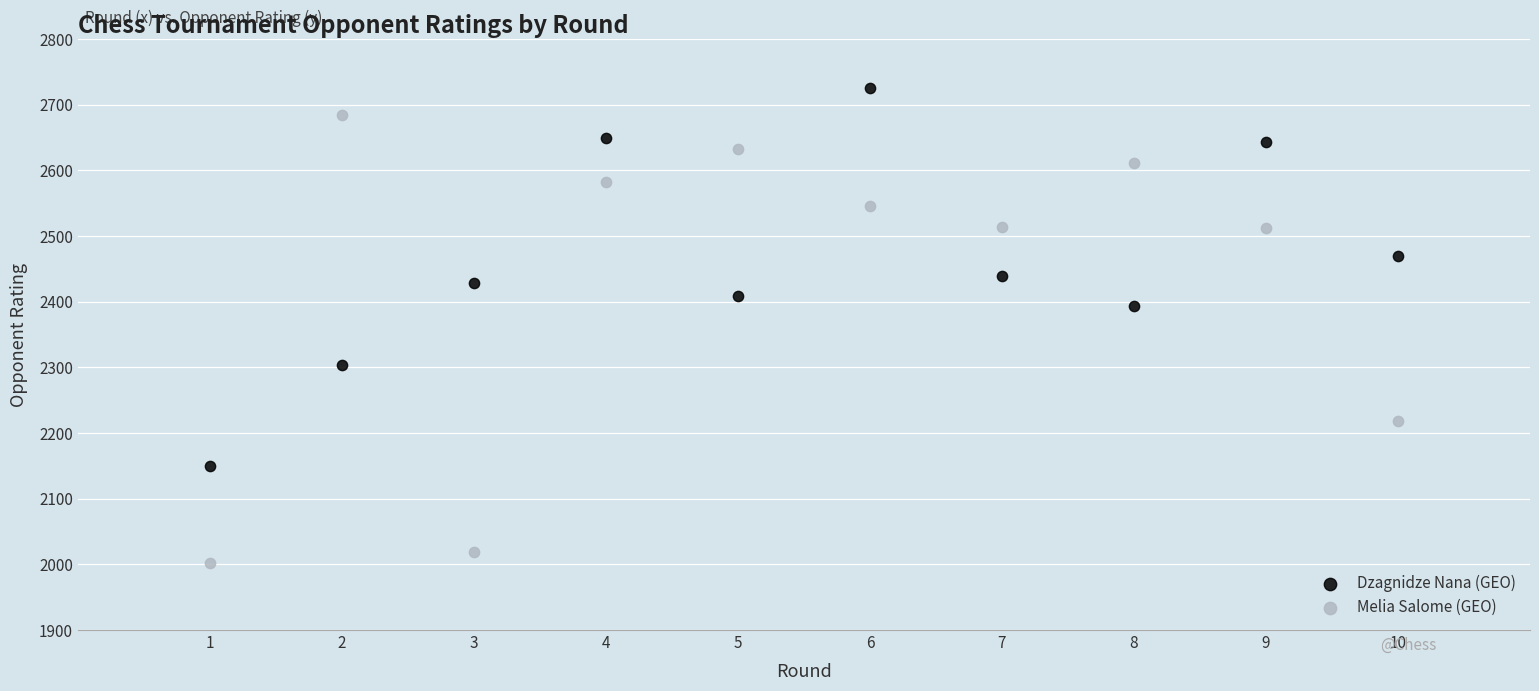

What is the X range (max minus min) for the scatter plot?

9